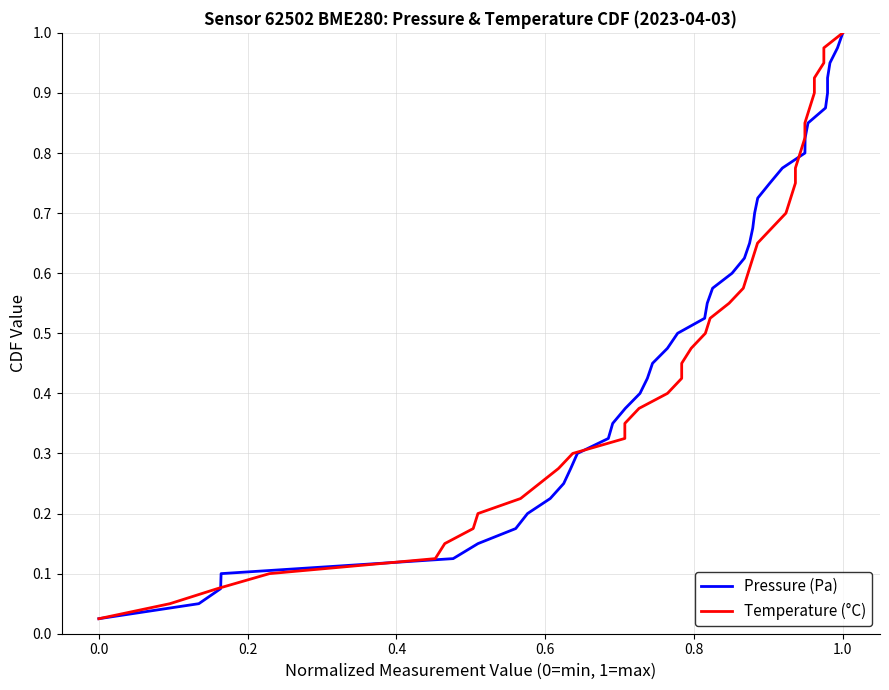

True or false: Pressure (Pa) has more than 0 interior local peaks.

False